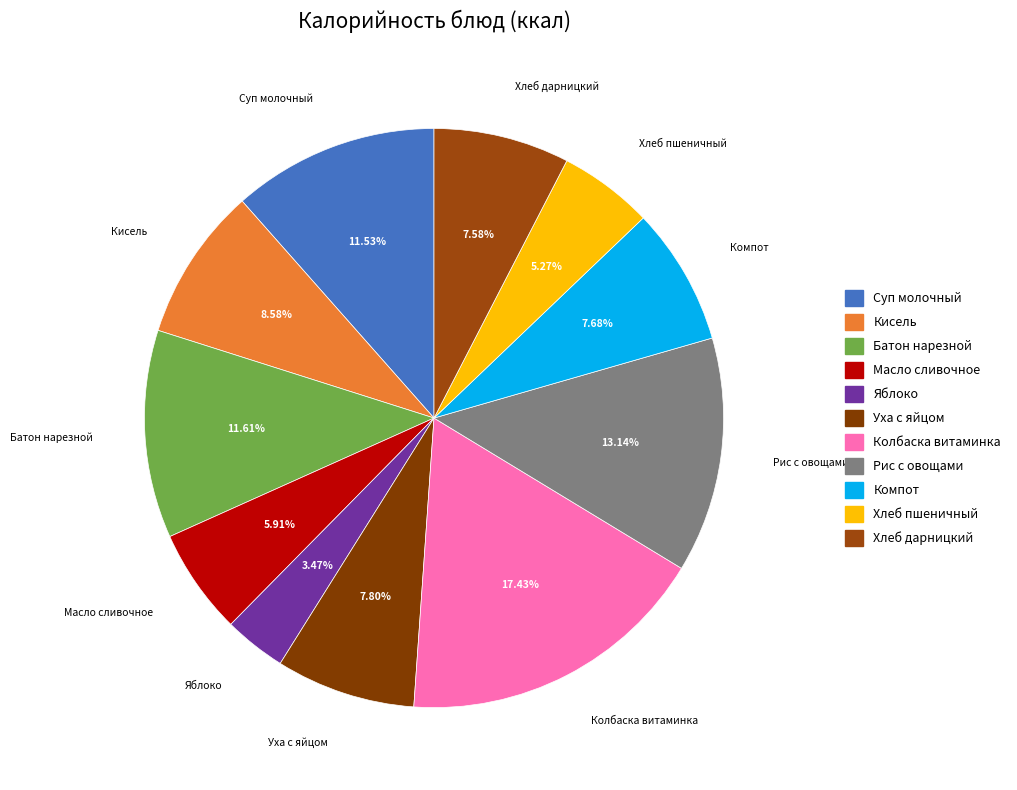

What is the smallest slice in the pie chart?

Яблоко